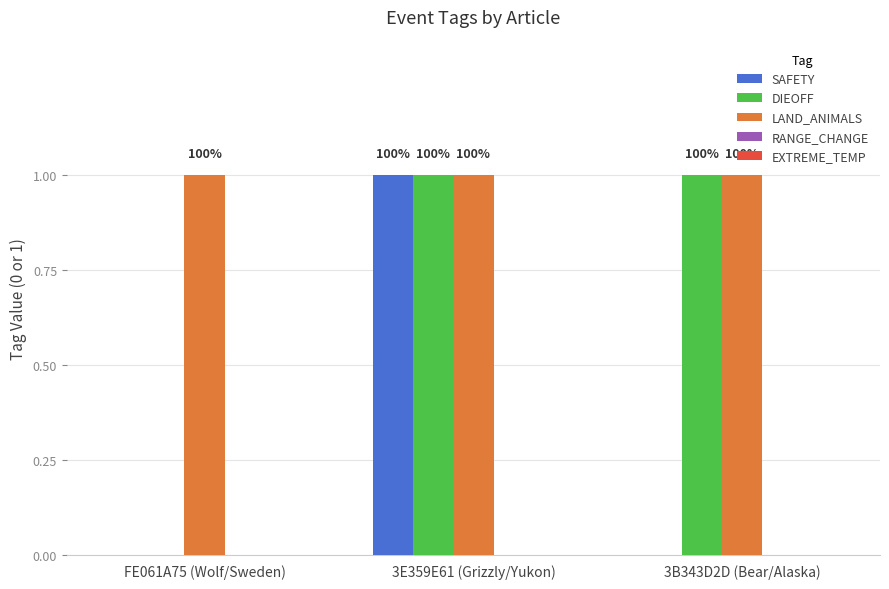

Read the LAND_ANIMALS value at 3B343D2D (Bear/Alaska).

1